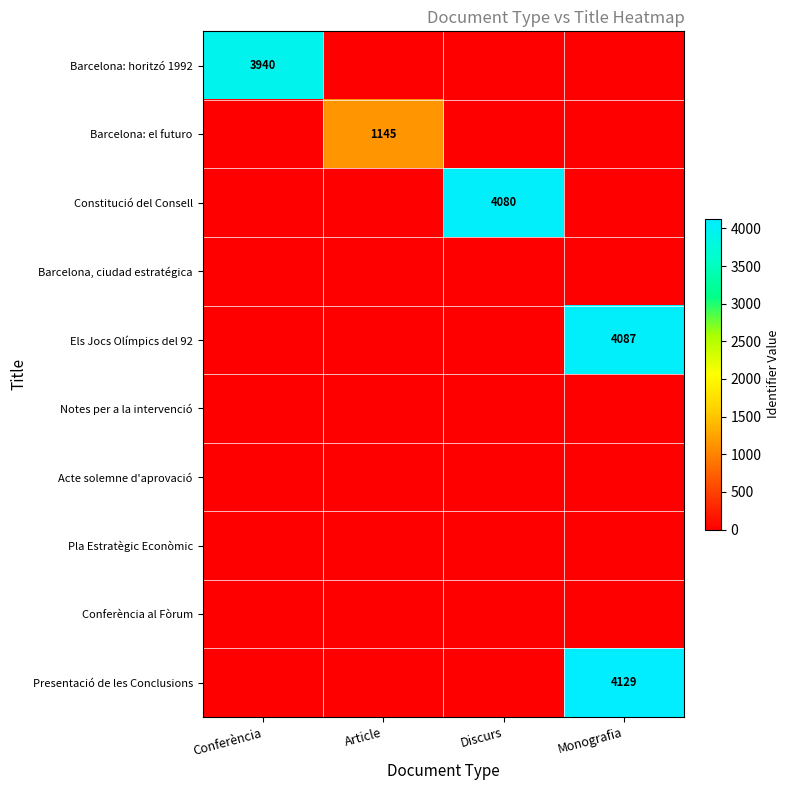

At how many categories does at least one series exceed 514?

4